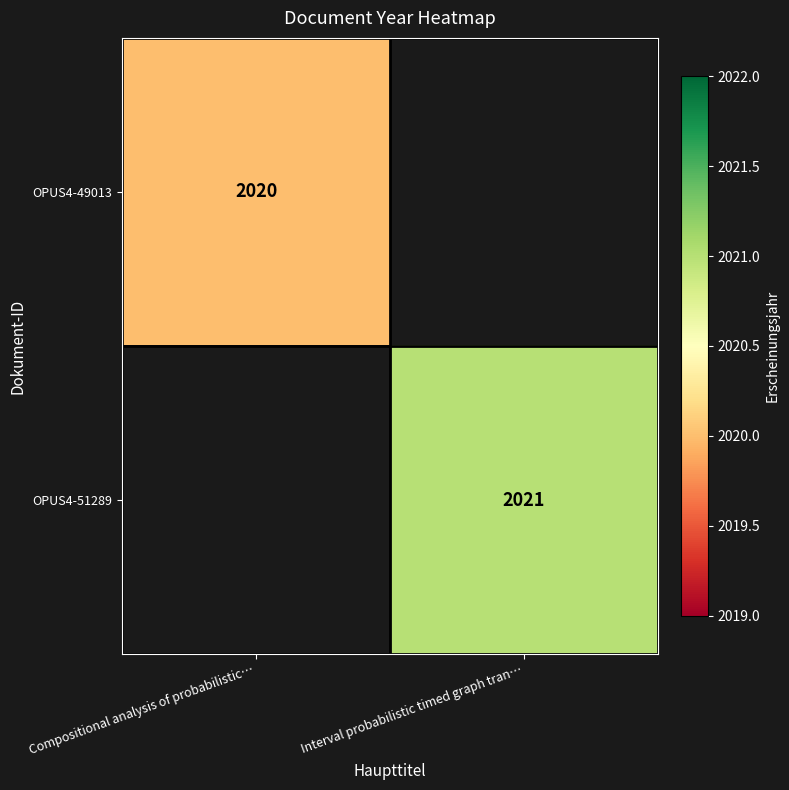

What is the greatest value displayed?

2021